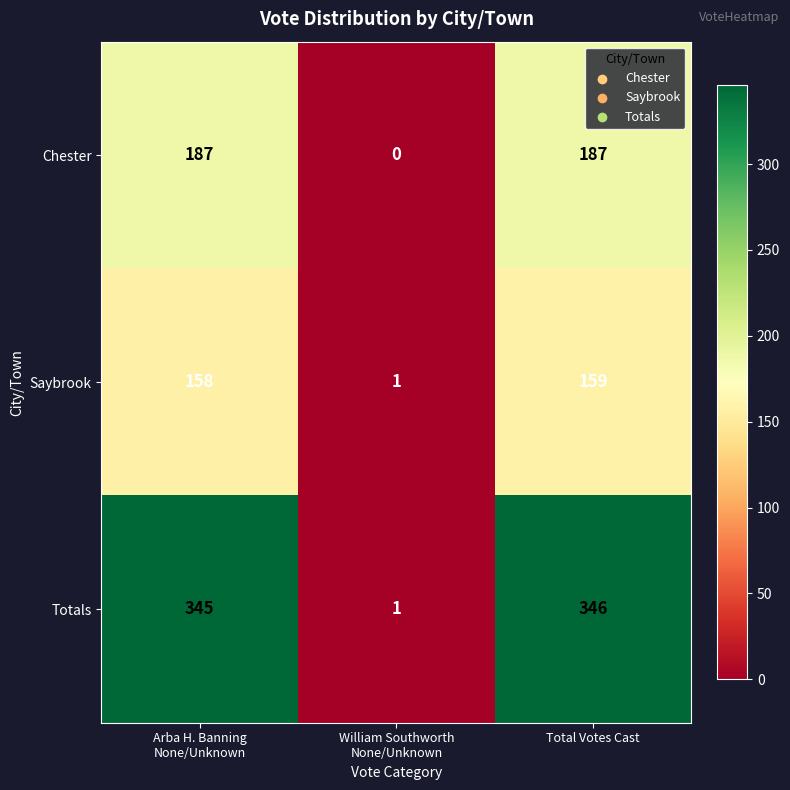

What is the total value across all series at Total Votes Cast?

692